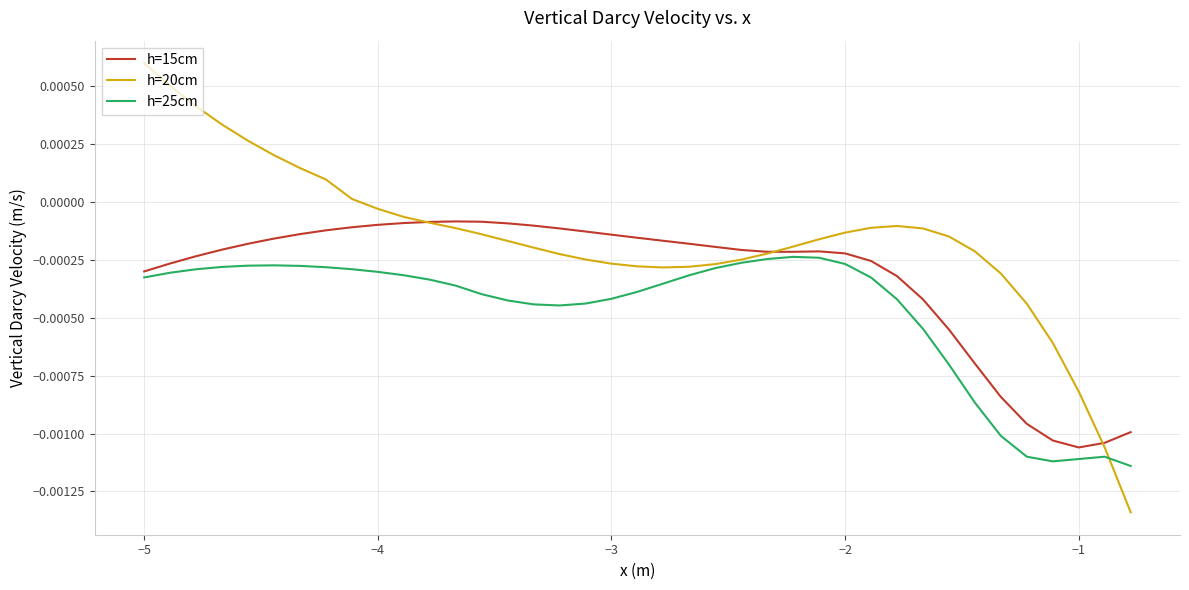

List the series in order of their peak value, lowest first.

h=25cm, h=15cm, h=20cm